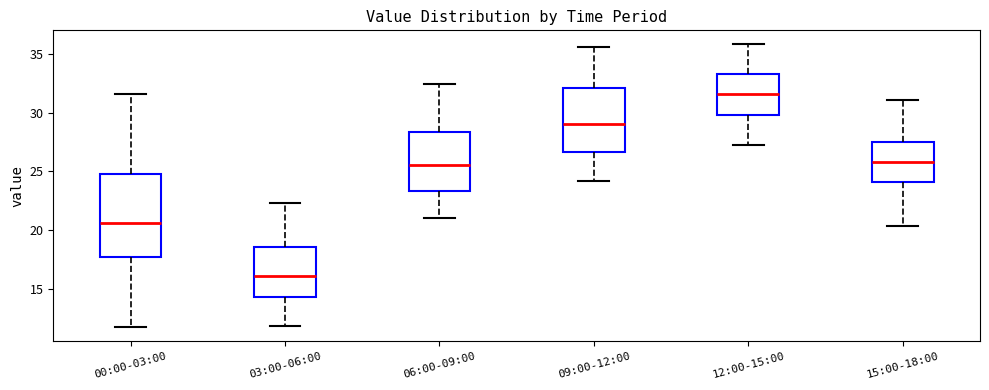

Which box is the tallest, from its lower edge to its upper edge?

00:00-03:00